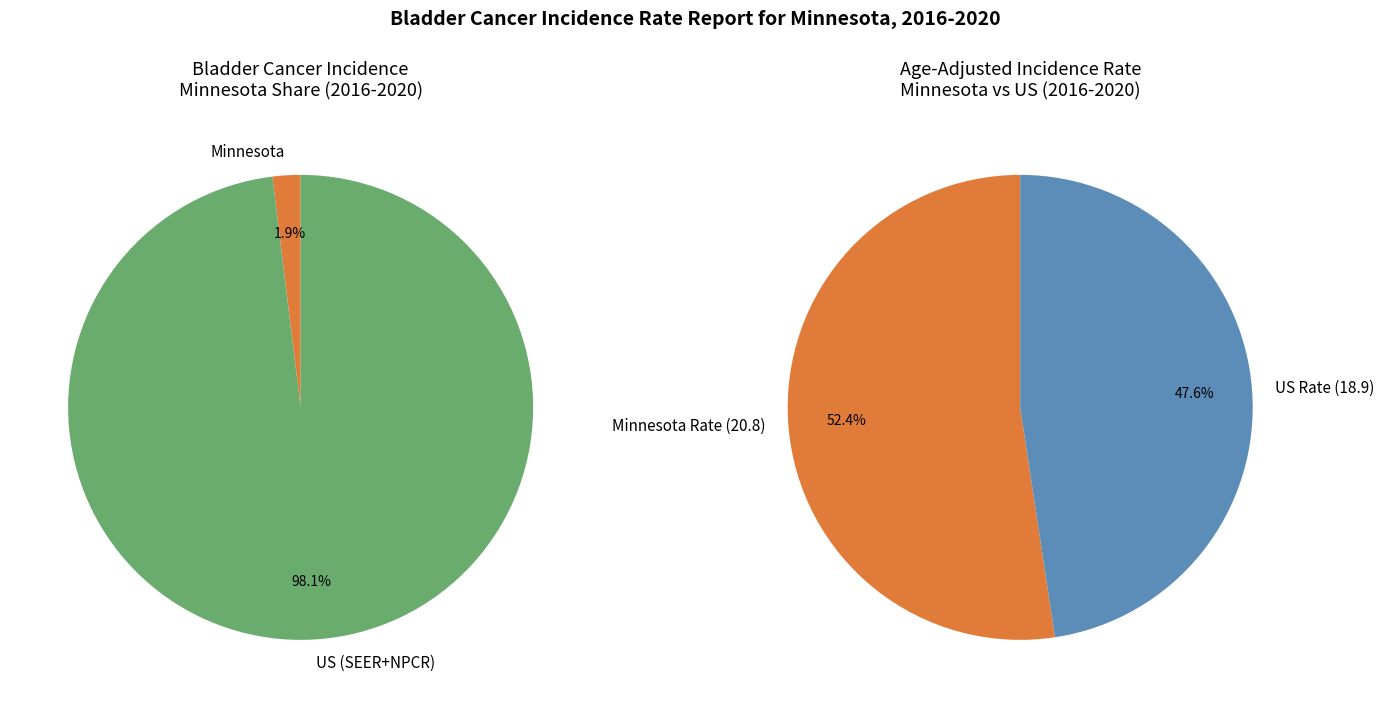

To the nearest percent, what is the difference between the largest and smallest slice percentages?

96%